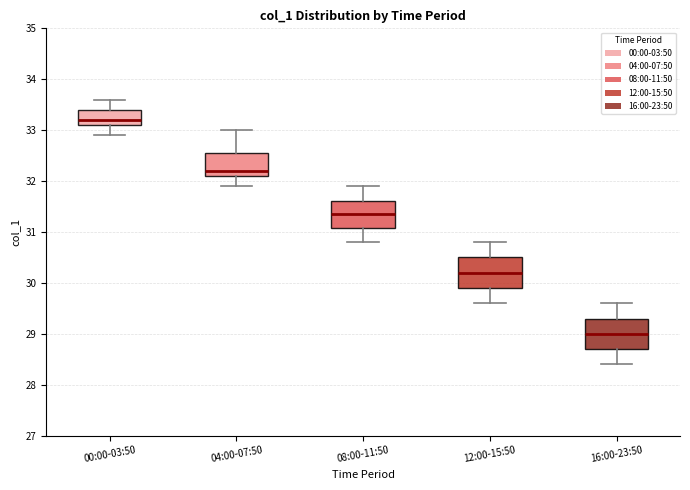

Where is the upper edge of the box for 04:00-07:50 on the y-axis? The values are not printed on the chart, so give them approximately, as read against the axis.

32.6